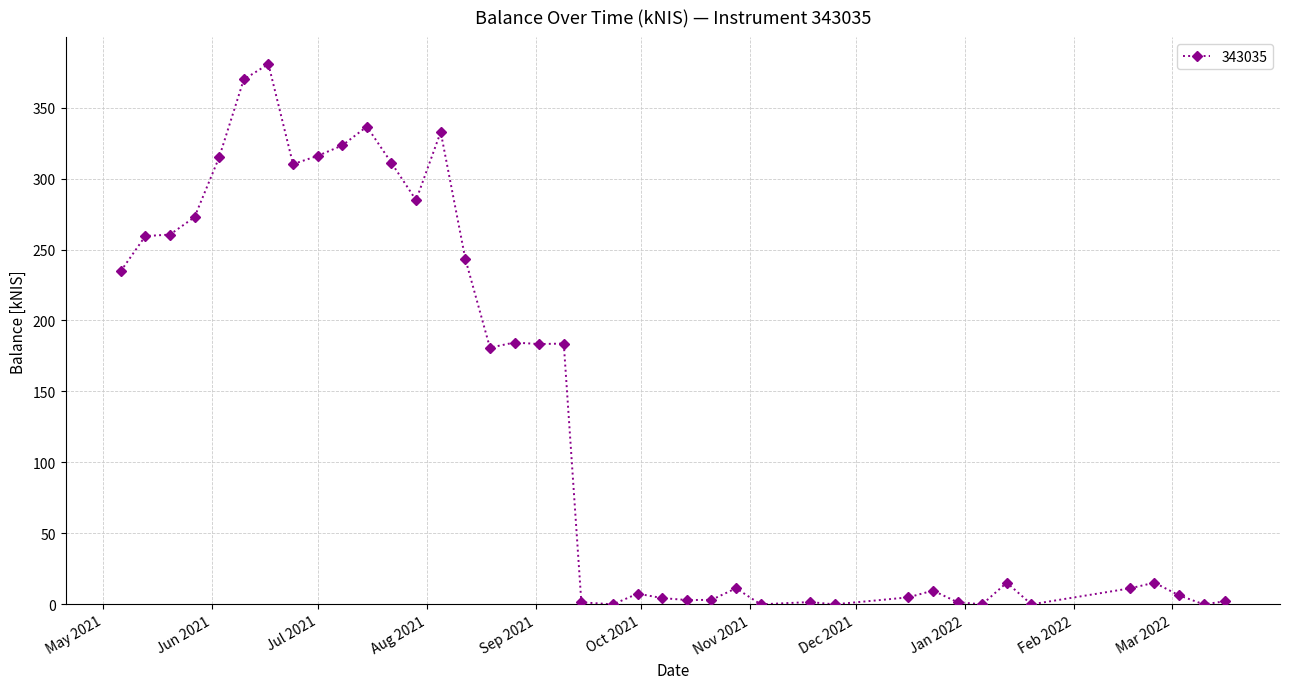

What is the difference between the maximum and second lowest values?

380.6